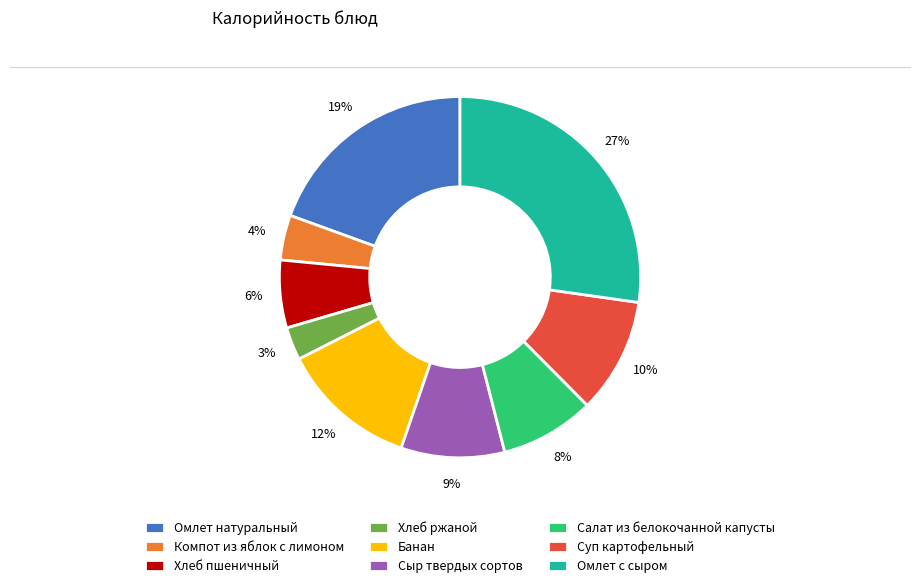

How many segments does this pie chart have?

9